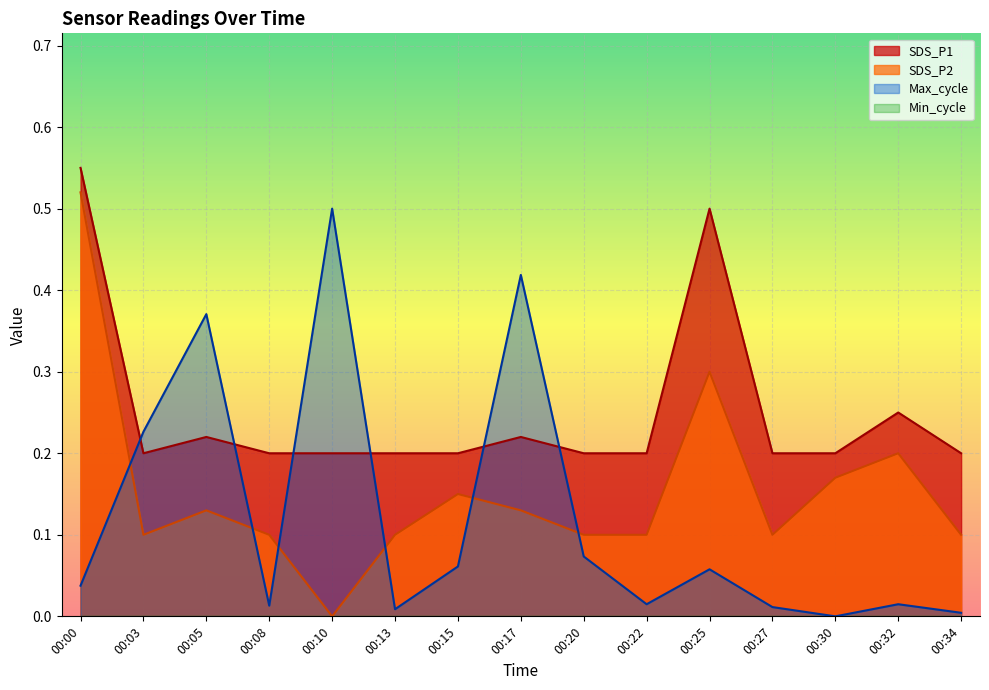

Reading left to right, transcribe all the data shown in this chart.

SDS_P1: 0.6	0.2	0.2	0.2	0.2	0.2	0.2	0.2	0.2	0.2	0.5	0.2	0.2	0.2	0.2
SDS_P2: 0.5	0.1	0.1	0.1	0.0	0.1	0.1	0.1	0.1	0.1	0.3	0.1	0.2	0.2	0.1
Max_cycle: 0.0	0.2	0.4	0.0	0.5	0.0	0.1	0.4	0.1	0.0	0.1	0.0	0.0	0.0	0.0